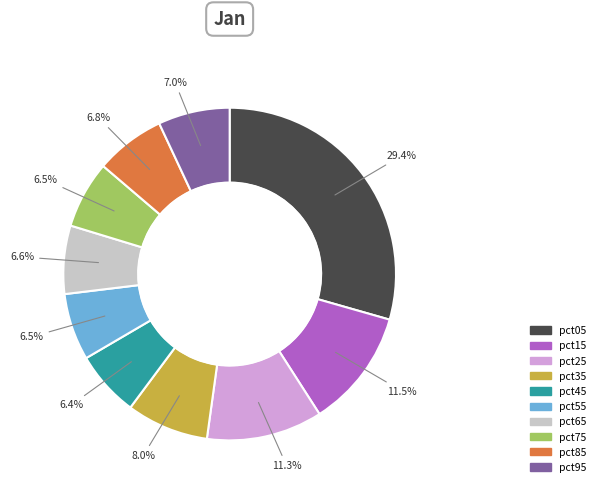

Does pct25 represent more than half of the total?

No